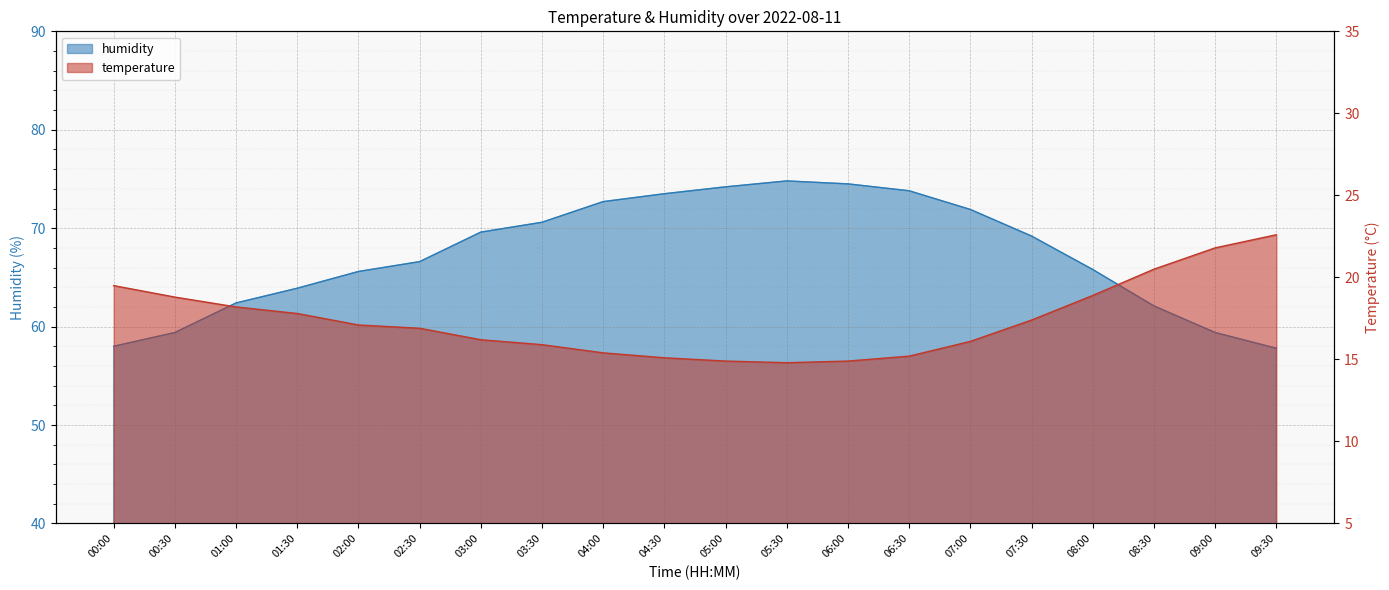

True or false: humidity and temperature intersect in this chart.

False